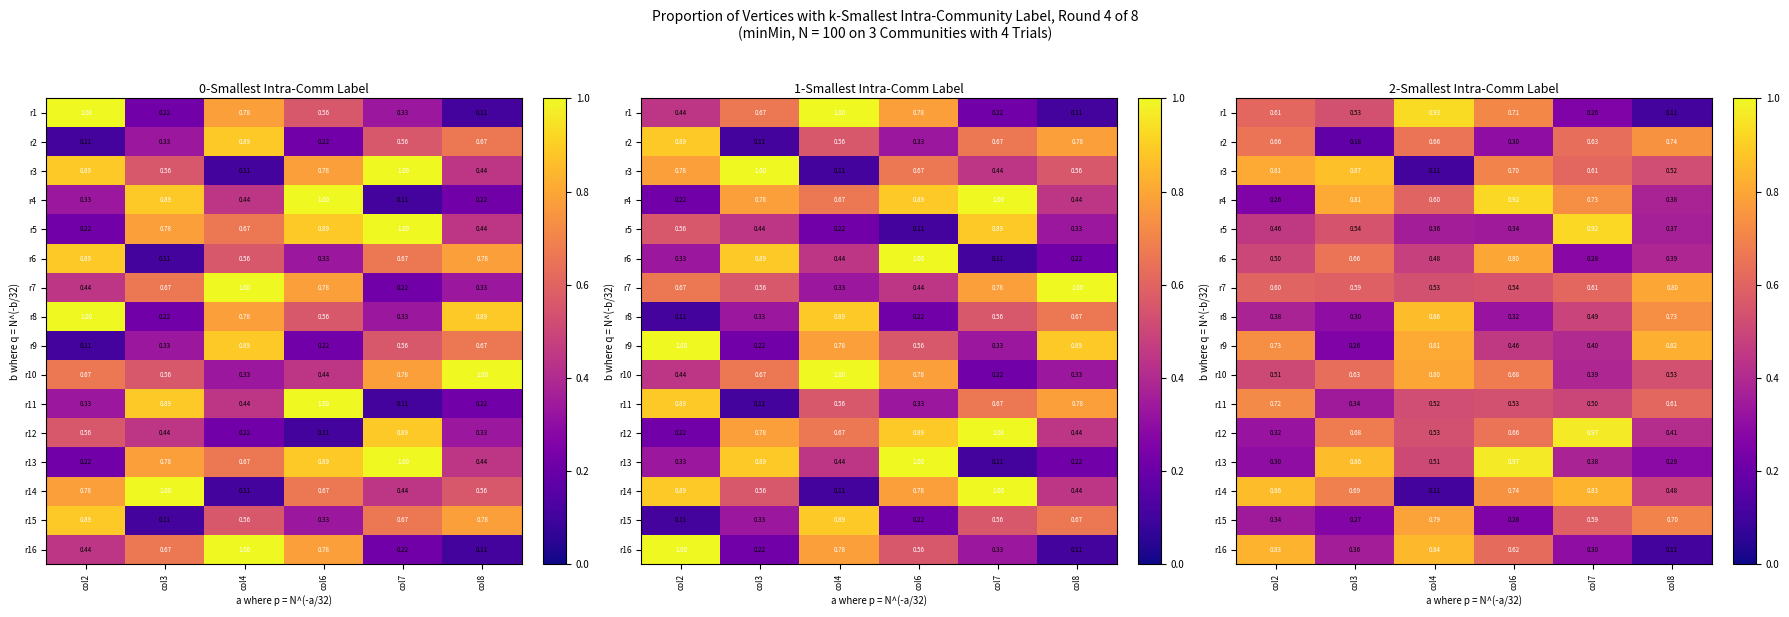

At which label is r5 closest to 0?

col6